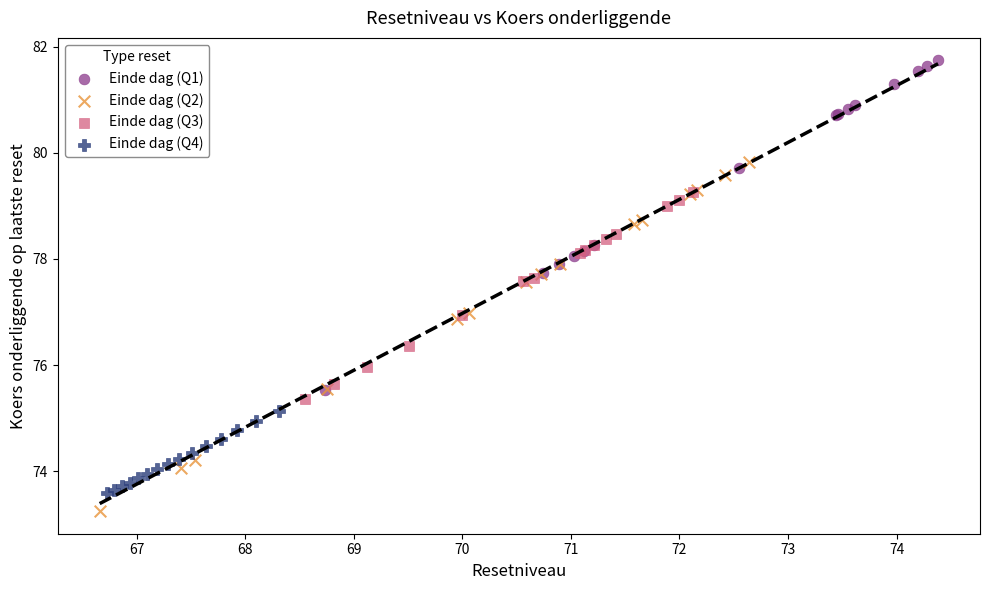

Which series has the largest Y range (max minus min)?

Einde dag (Q2)